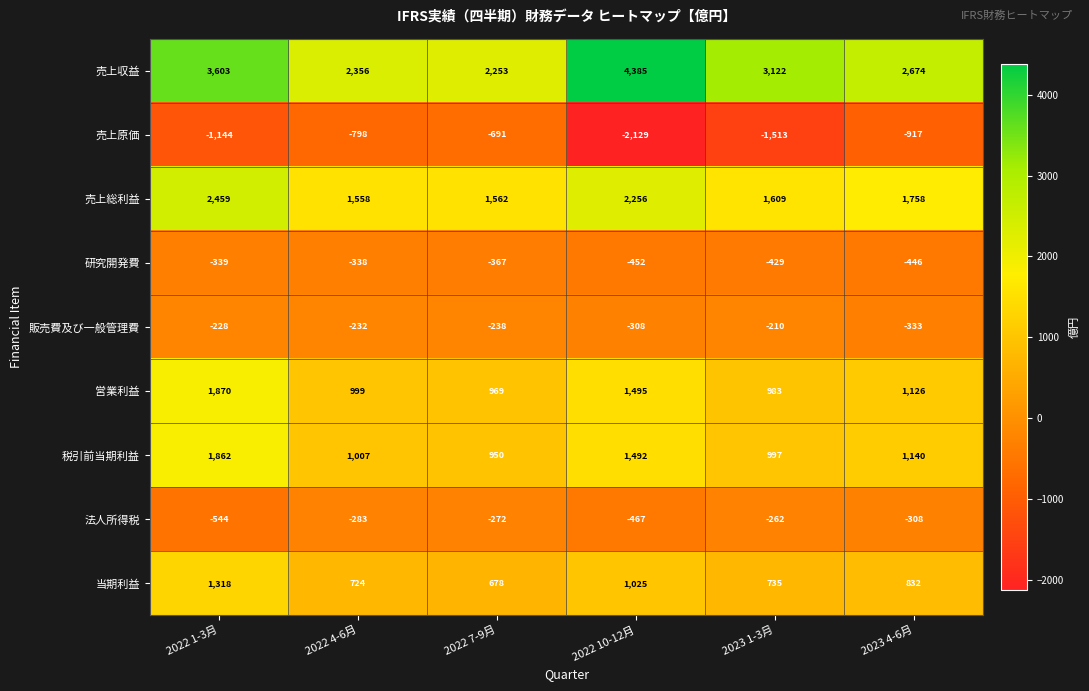

Which series has the largest total across all categories?

売上収益